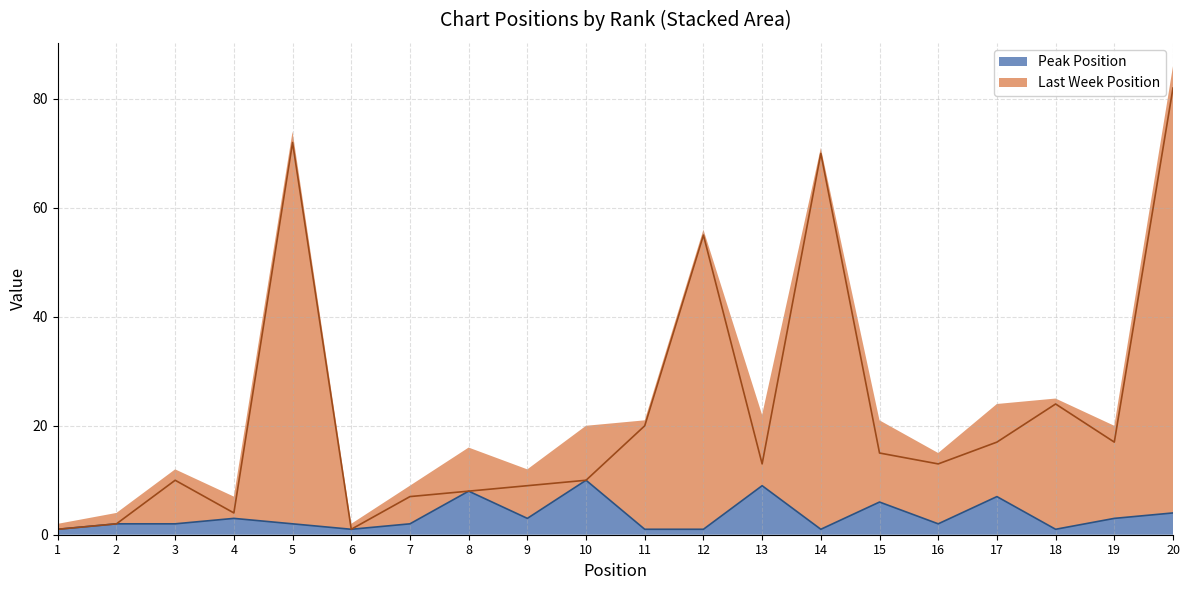

Rank the categories by value from highest to lowest.

10, 13, 8, 17, 15, 20, 4, 9, 19, 2, 3, 5, 7, 16, 1, 6, 11, 12, 14, 18